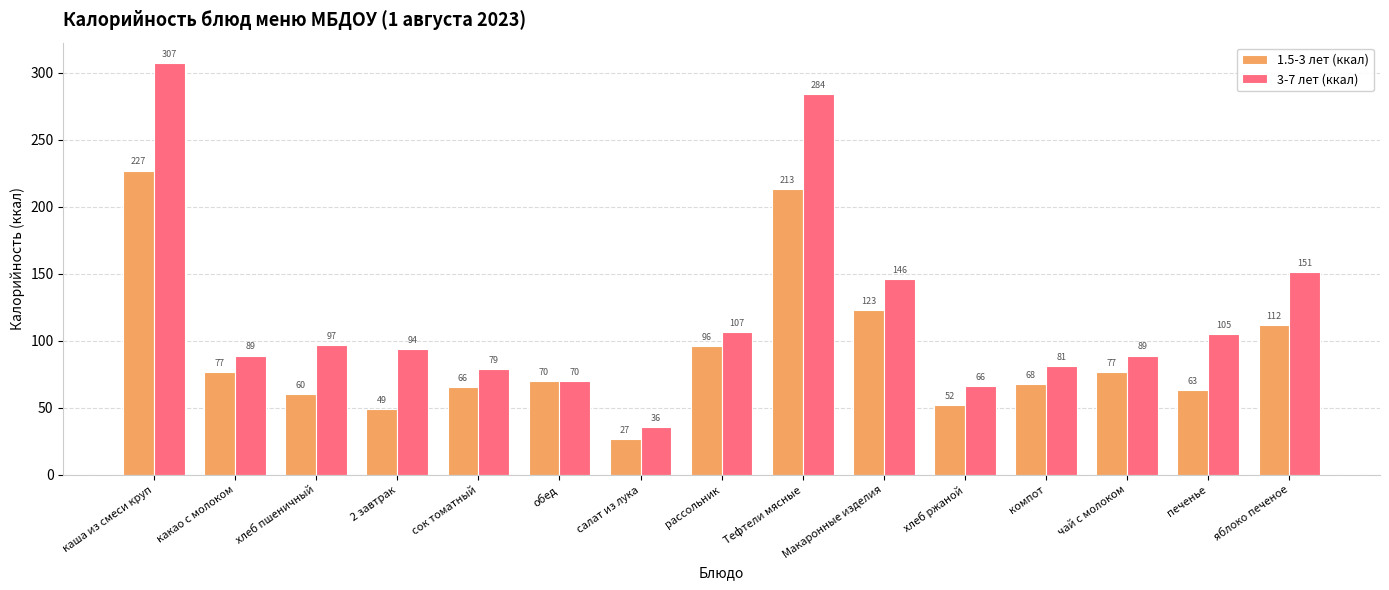

How many bars are there in total?

30